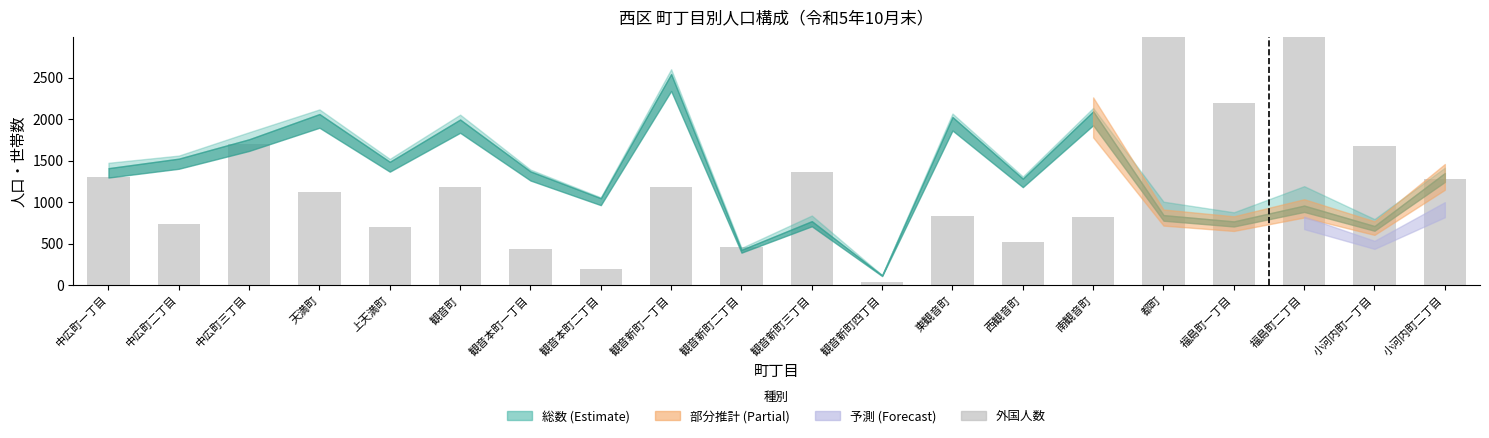

Rank the categories by value from lowest to highest.

観音新町四丁目, 観音本町二丁目, 観音本町一丁目, 観音新町二丁目, 西観音町, 上天満町, 中広町二丁目, 南観音町, 東観音町, 天満町, 観音町, 観音新町一丁目, 小河内町二丁目, 中広町一丁目, 観音新町三丁目, 小河内町一丁目, 中広町三丁目, 福島町一丁目, 都町, 福島町二丁目